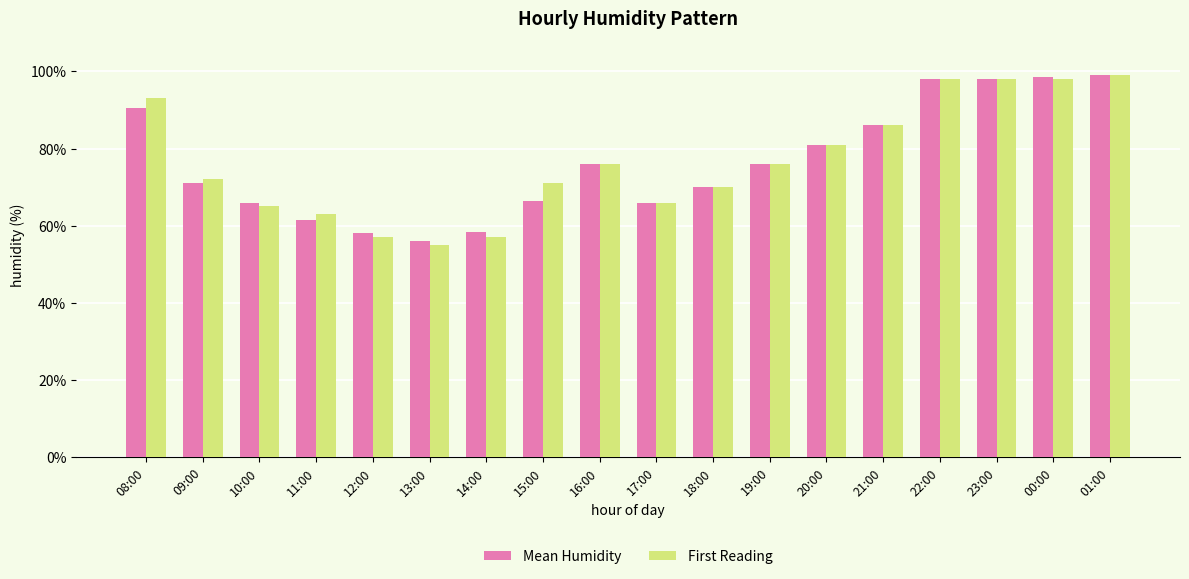

How many bars are there in total?

36